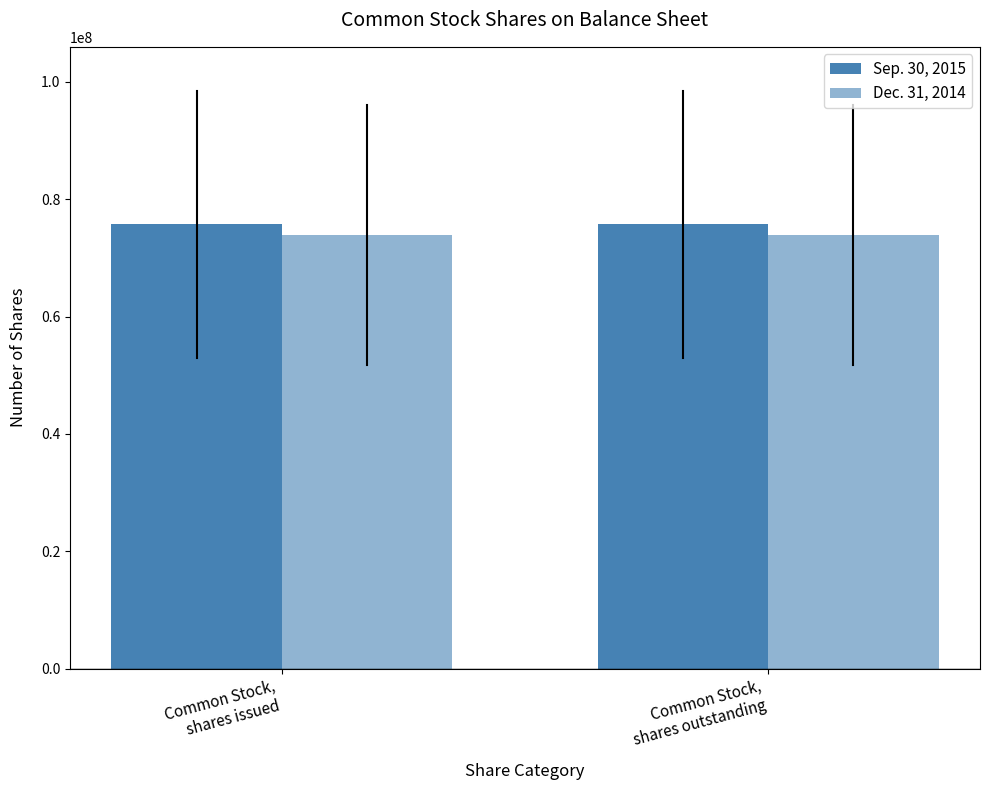

Which has a higher value, Common Stock,
shares outstanding or Common Stock,
shares issued?

Common Stock,
shares outstanding